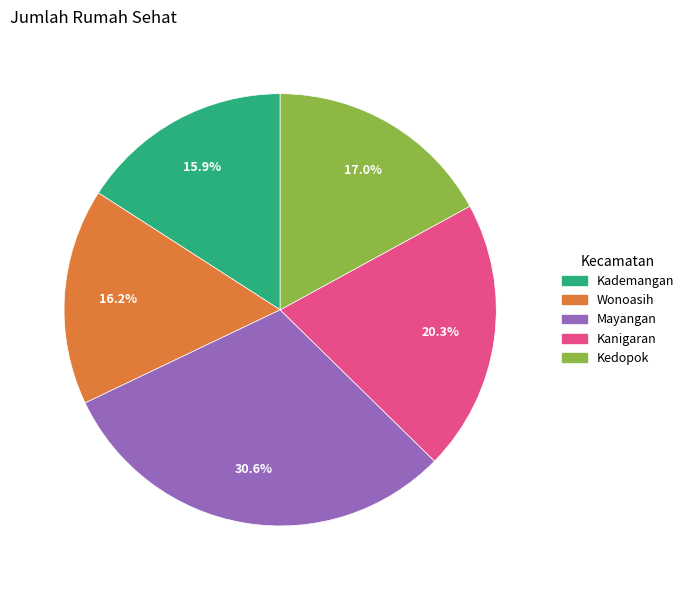

What is the largest slice in the pie chart?

Mayangan